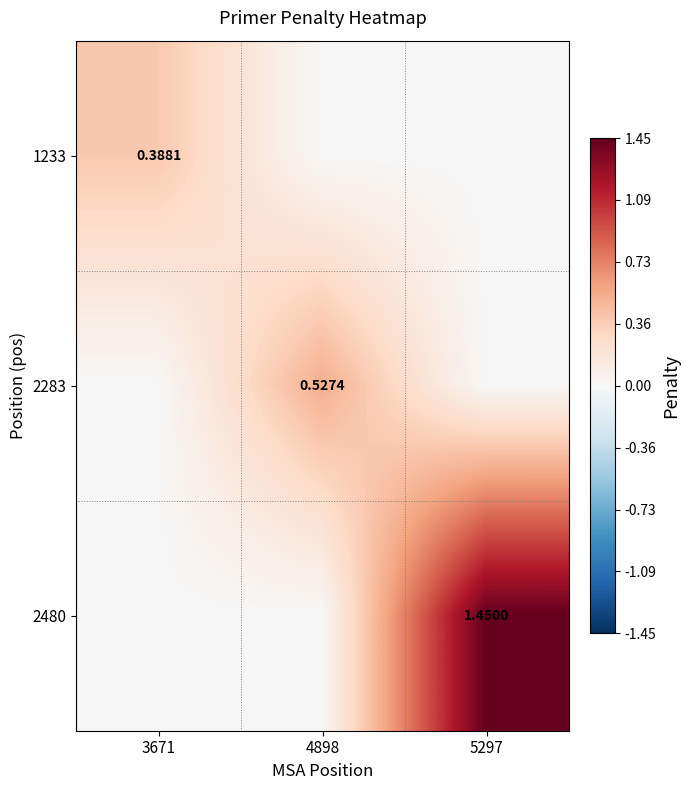

How many distinct data groups are displayed?

3